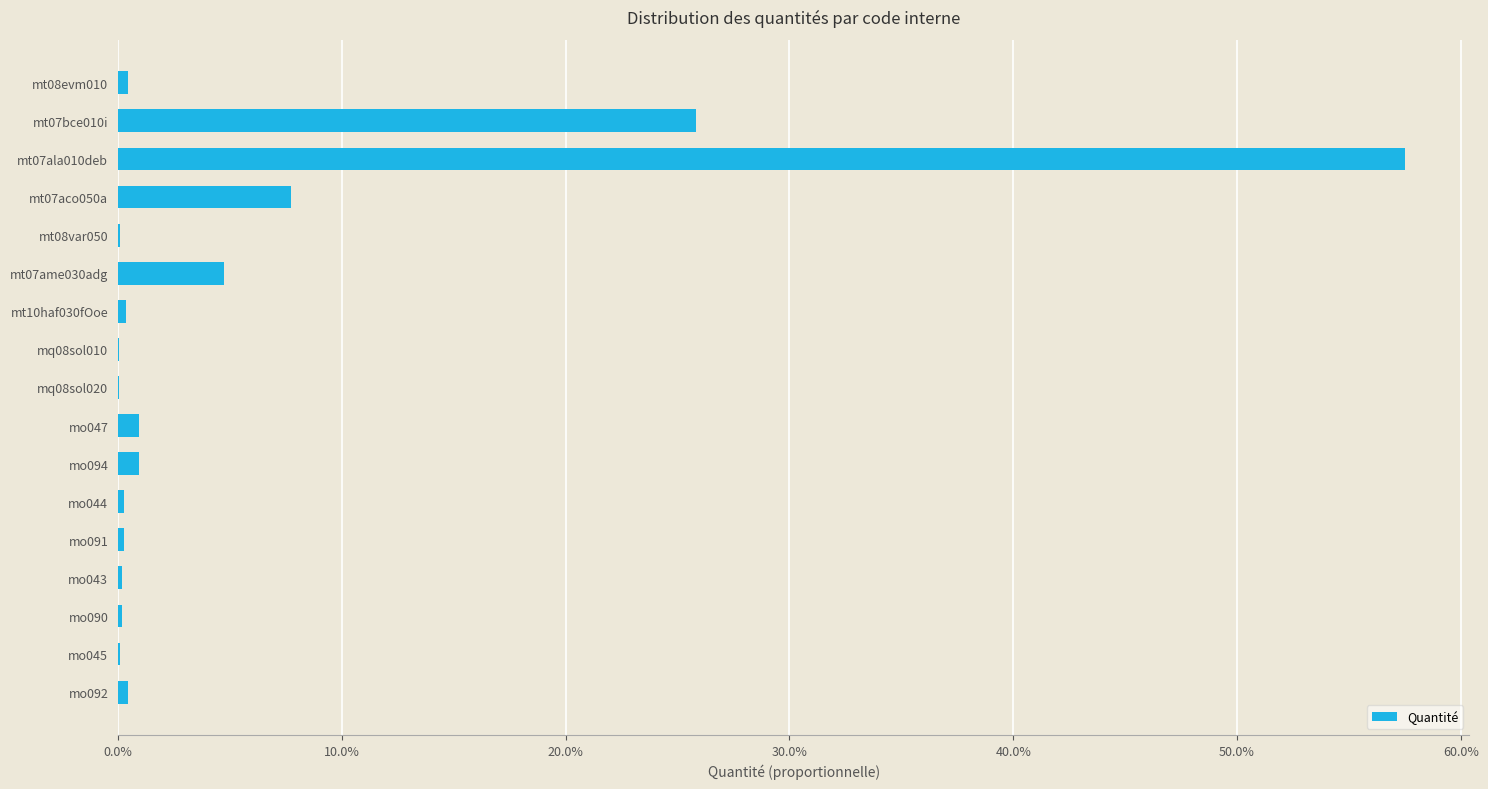

What is the change in value from mt07bce010i to mt07ala010deb?

+31.7